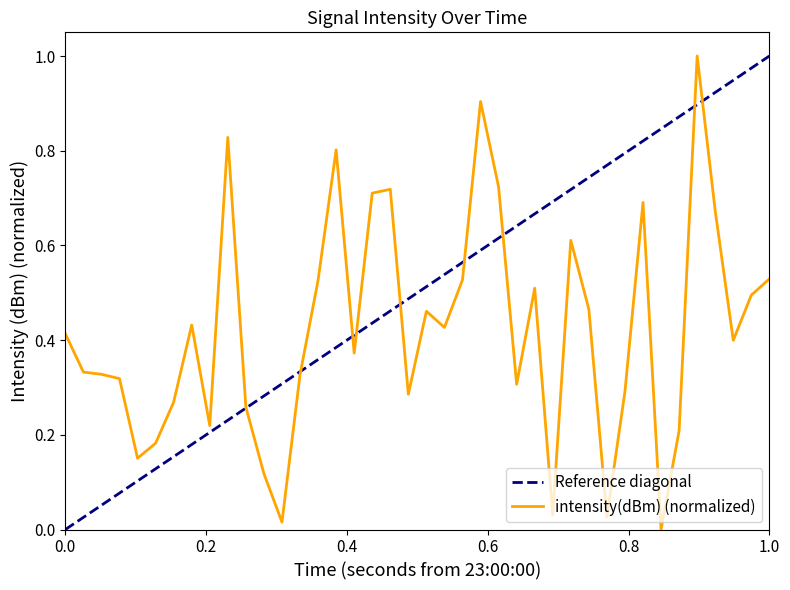

What is the highest value of the intensity(dBm) (normalized) series?

1.0